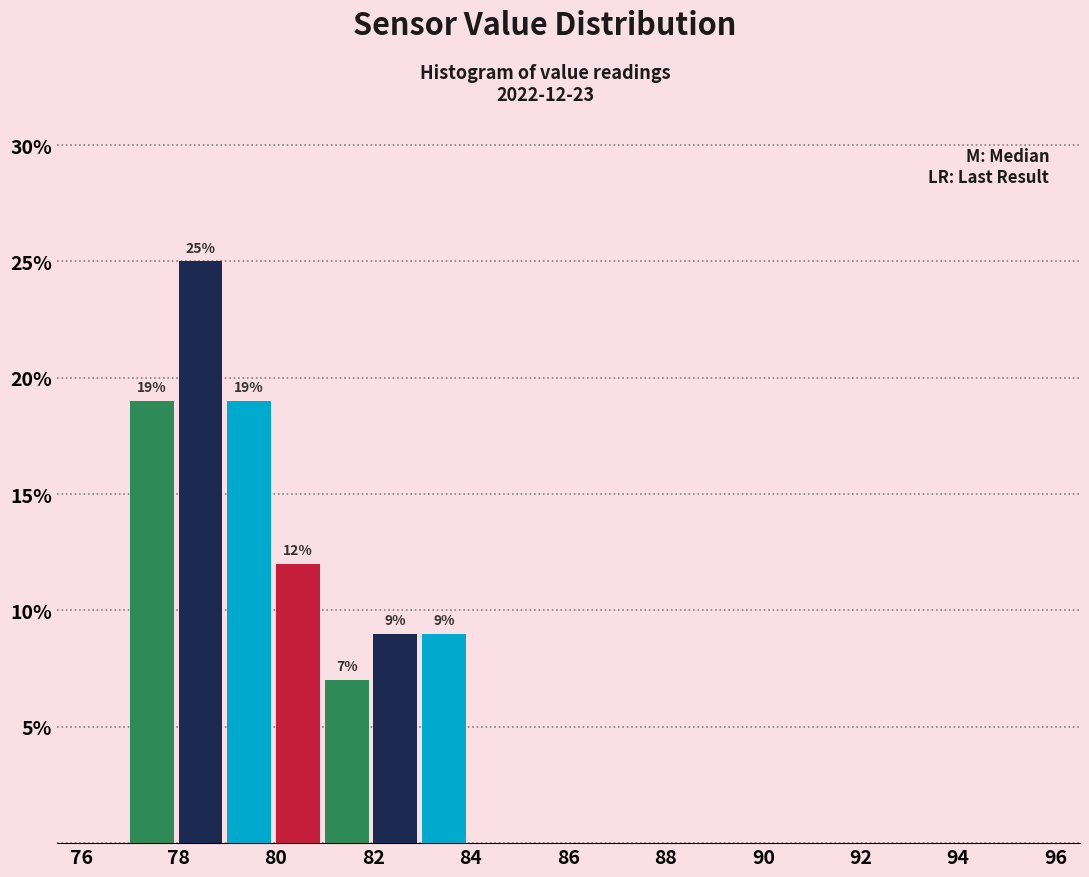

Which range on the x-axis has the tallest bar?

78 to 79